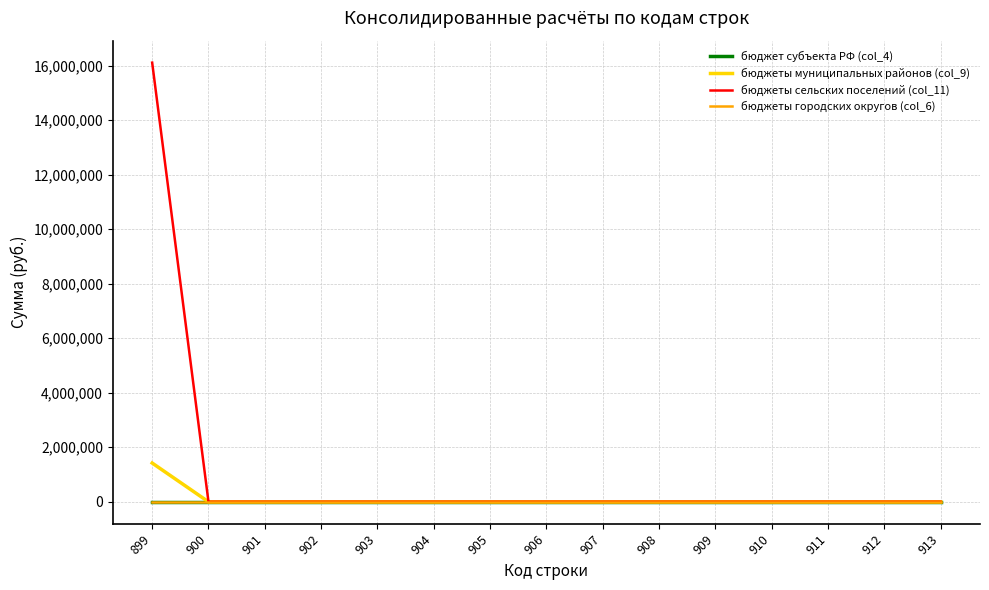

Is this an area chart (filled region under the line)?

No